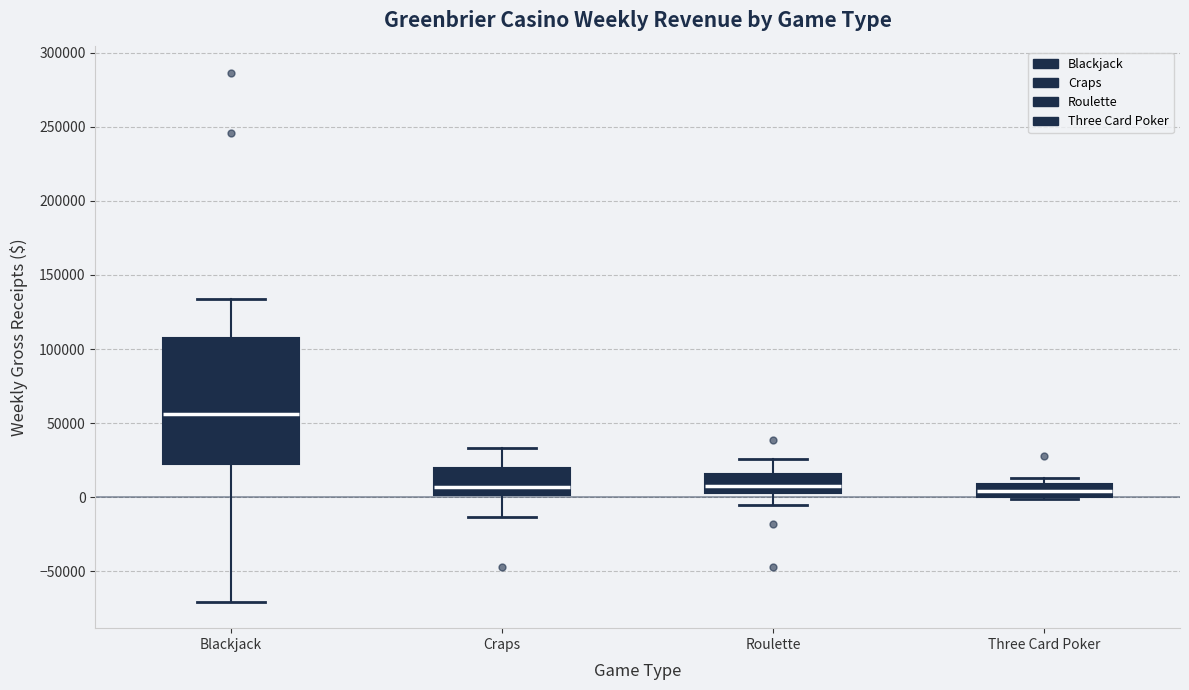

Where is the upper edge of the box for Craps on the y-axis? The values are not printed on the chart, so give them approximately, as read against the axis.

20000